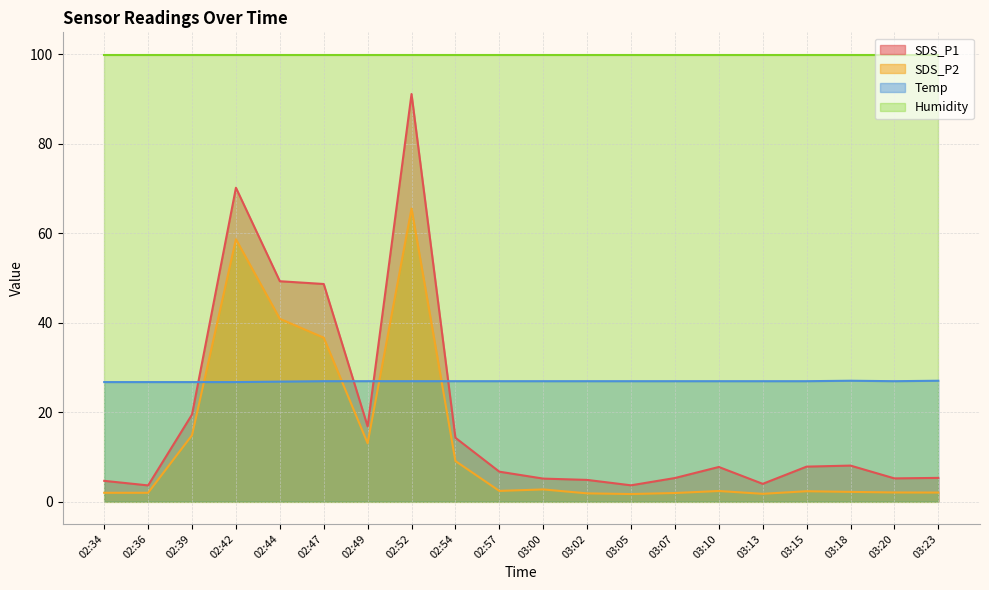

Where is the first local minimum for Temp?

03:20